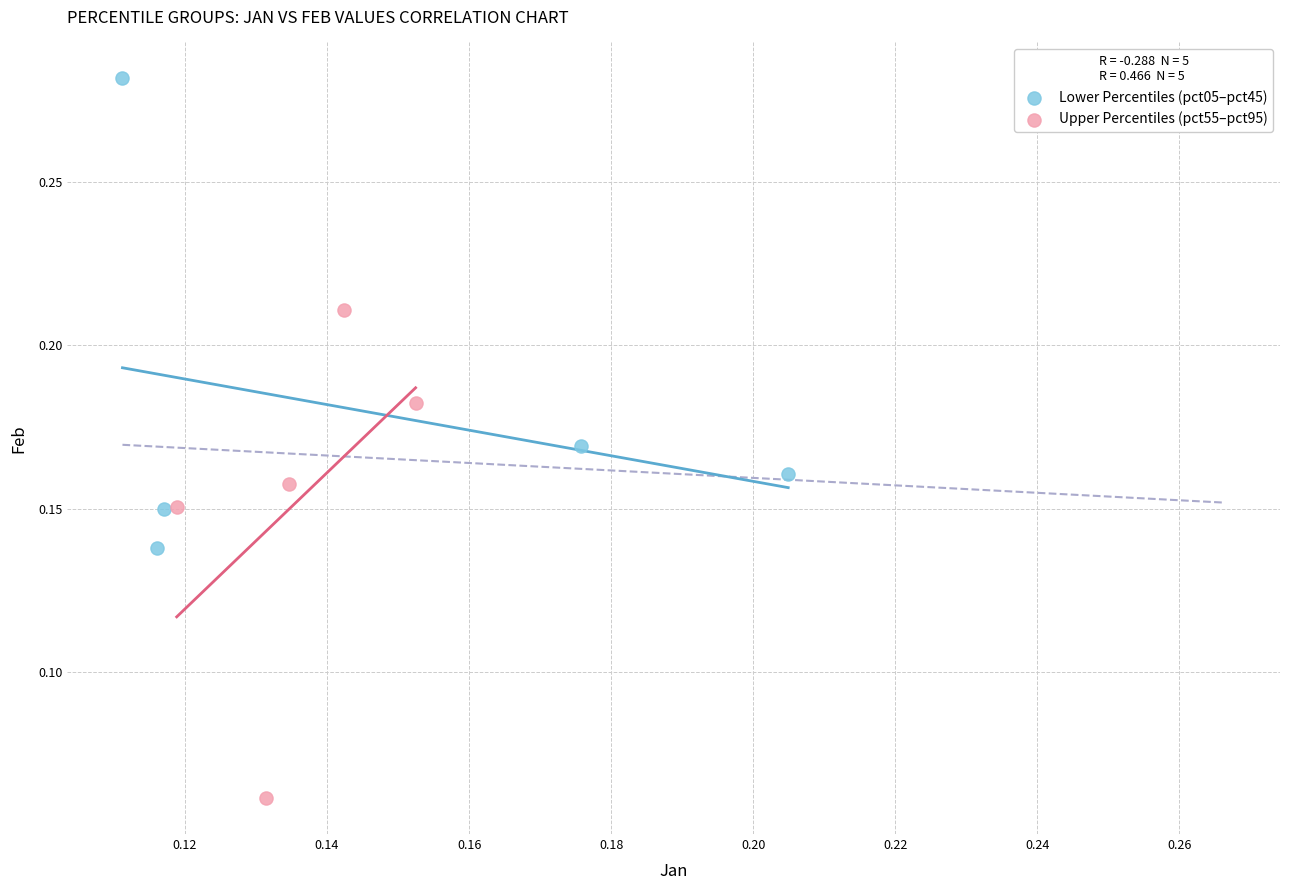

Which series reaches the maximum Y coordinate?

Lower Percentiles (pct05–pct45)